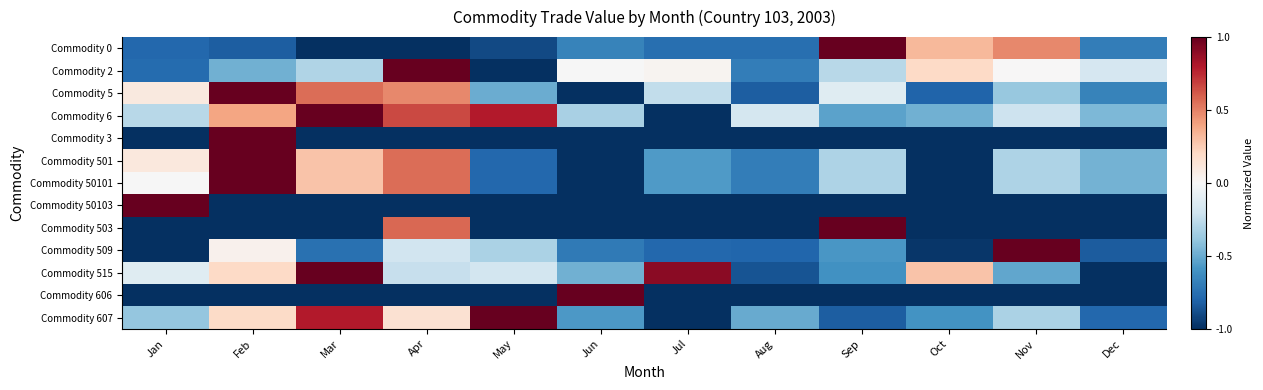

Between Oct and Dec, which series saw the biggest shift?

Commodity 515